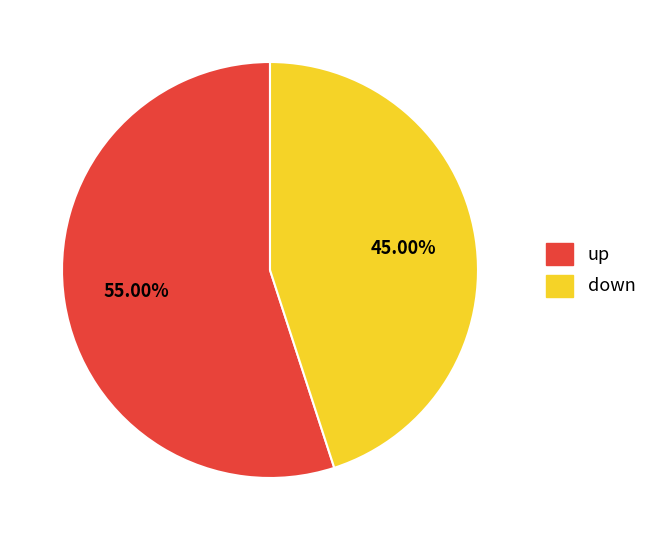

What is the largest slice in the pie chart?

up